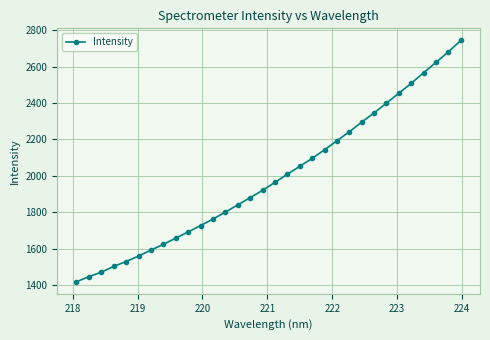

How many categories are shown in the chart?

32